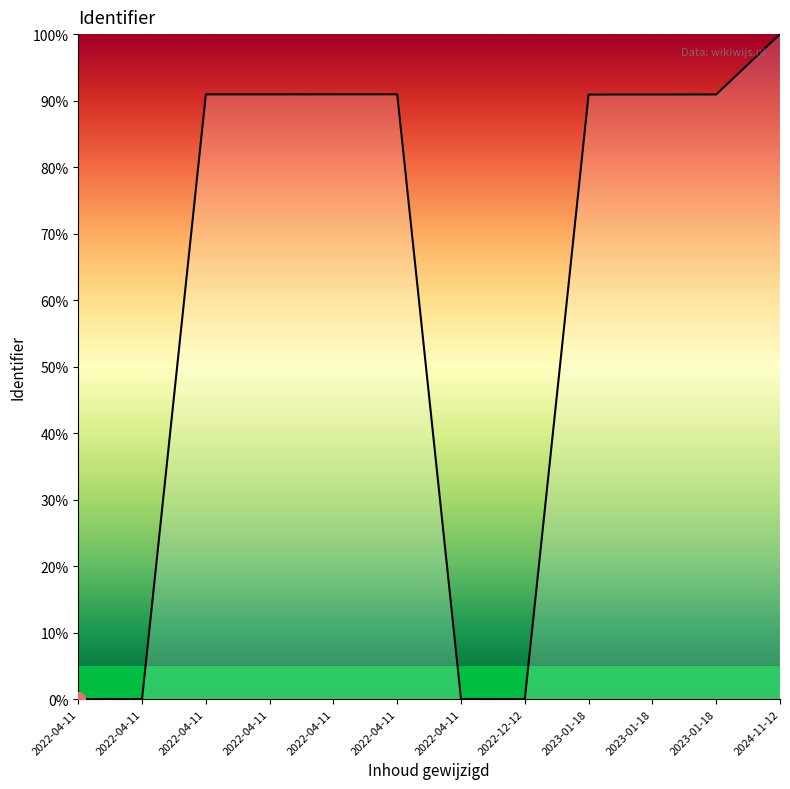

The value at 2022-04-11 is 0.0. True or false?

False